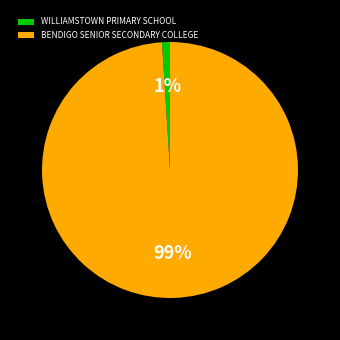

True or false: BENDIGO SENIOR SECONDARY COLLEGE accounts for 99% of the total.

True